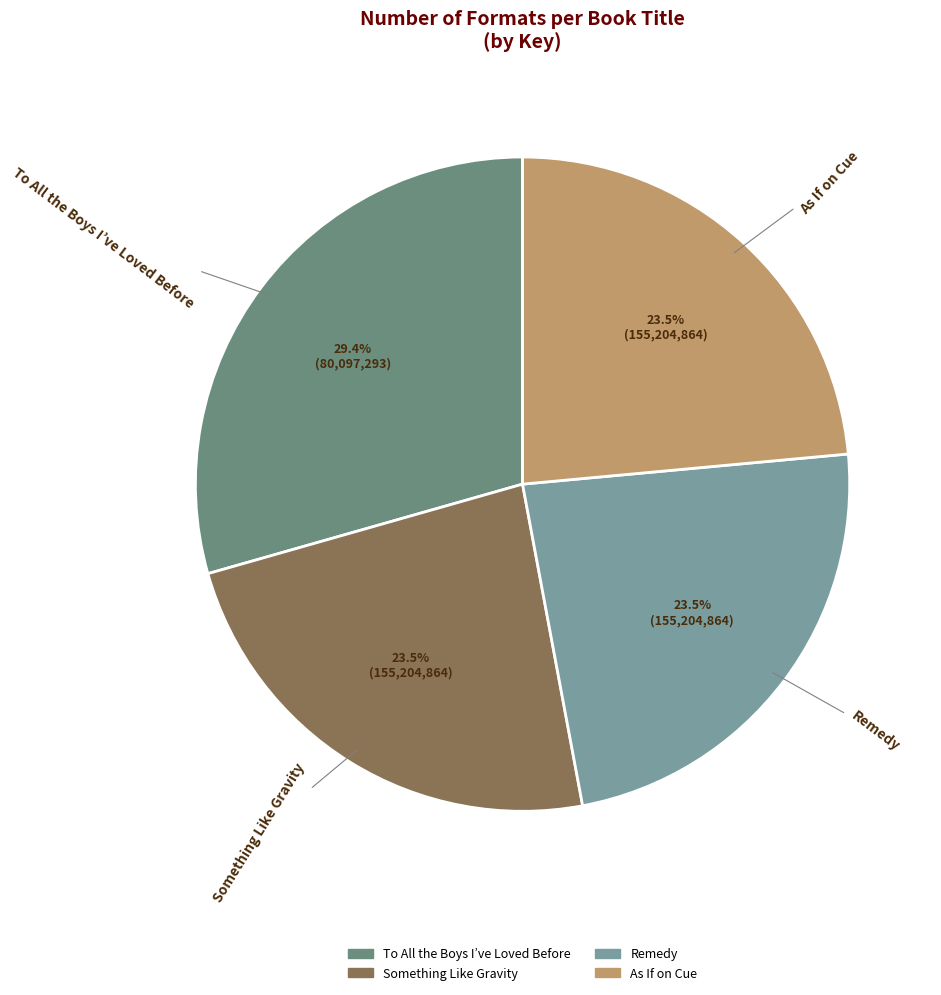

Which has a higher value, To All the Boys I’ve Loved Before or As If on Cue?

To All the Boys I’ve Loved Before